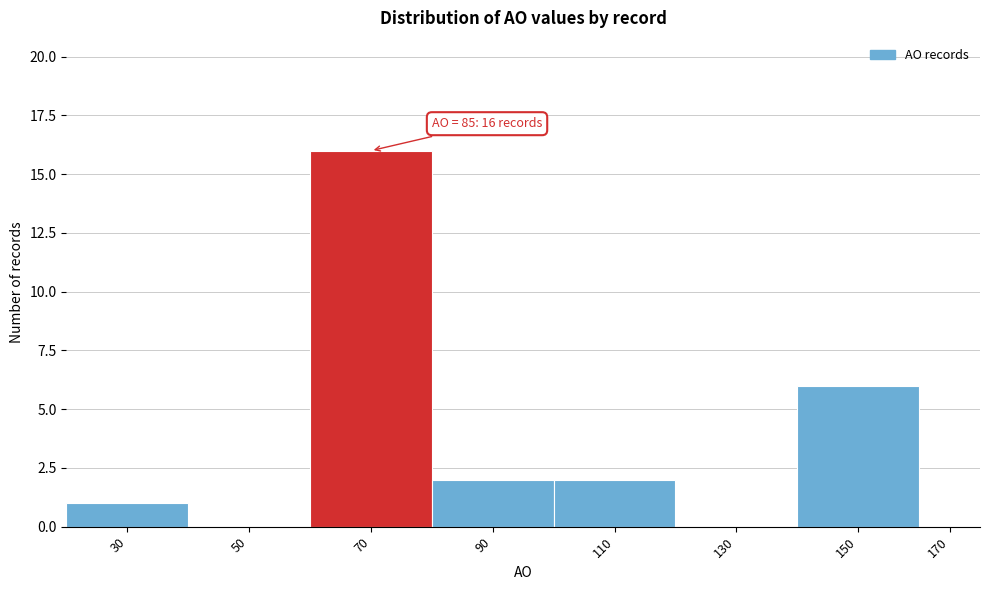

Reading left to right, what are all the values shown in this chart?

30=1	50=0	70=16	90=2	110=2	130=0	150=6	170=0